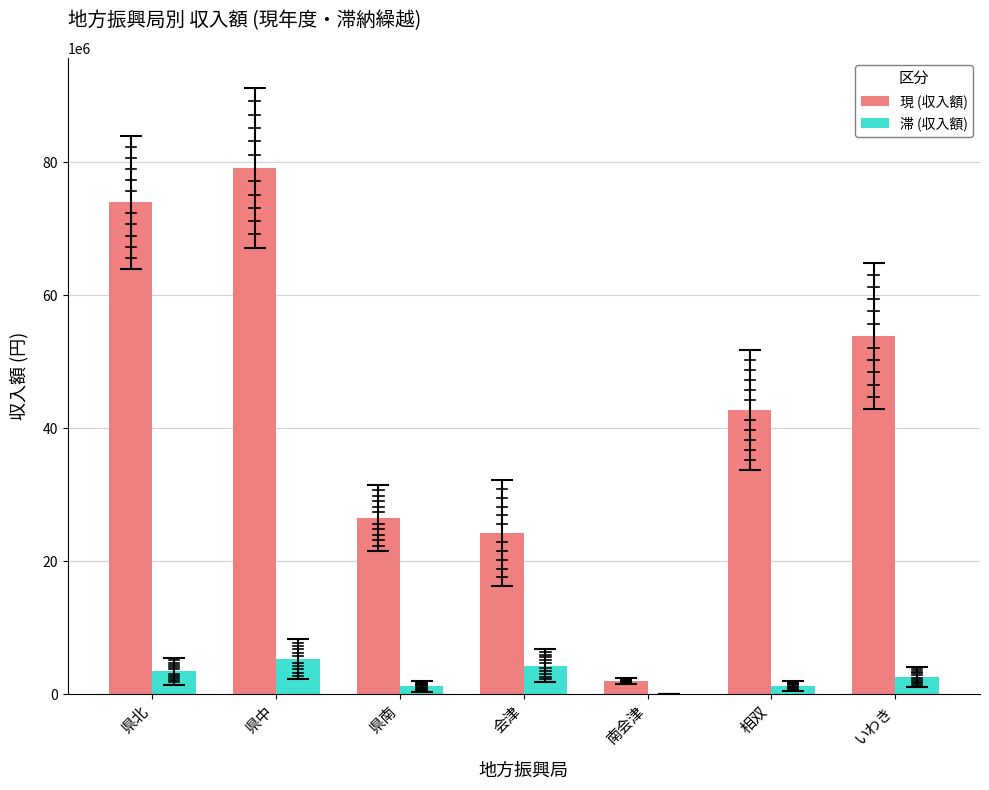

Which category has the highest value across all series?

県中